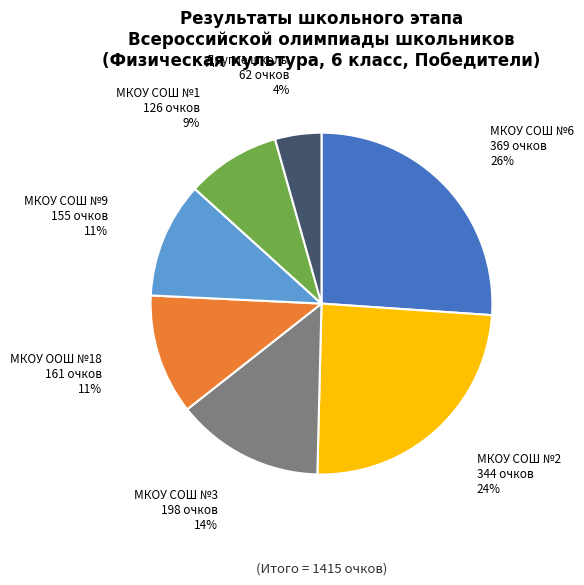

Is there any slice that represents more than half of the pie?

No